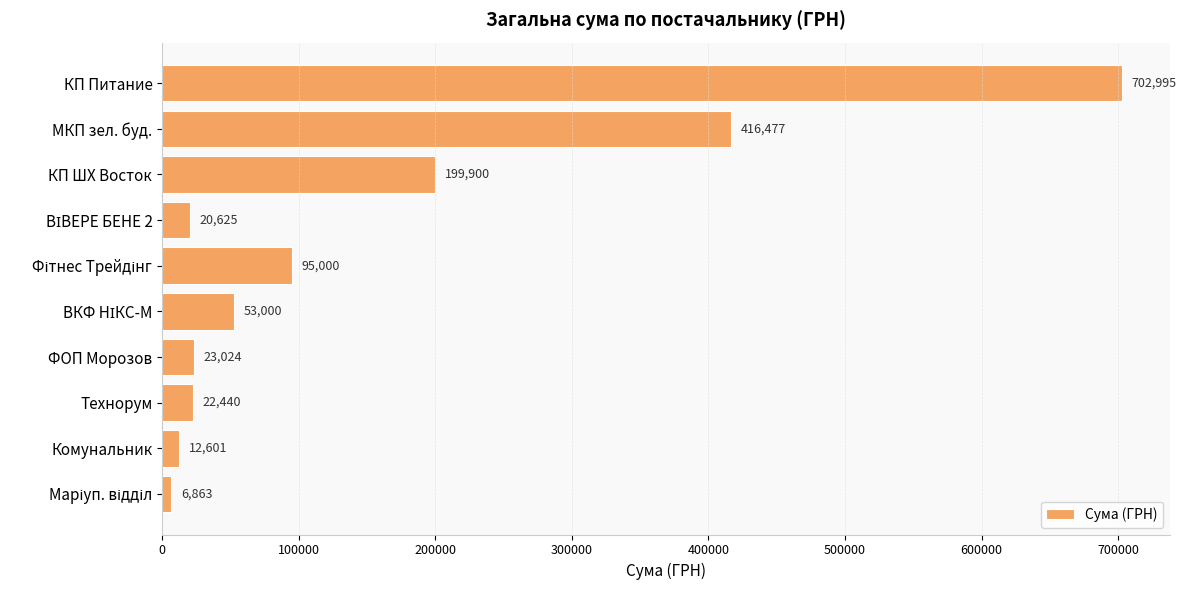

Is it true that the value at КП Питание is 1163607.5?

False